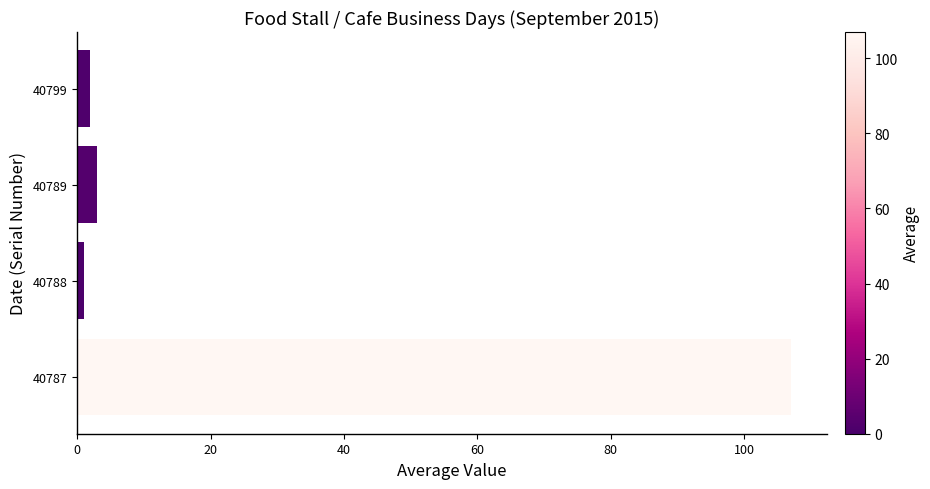

List the labels in order of value, largest first.

40787, 40789, 40799, 40788